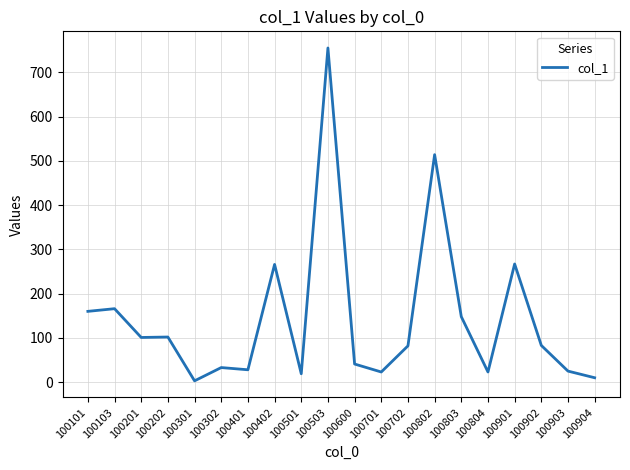

Read the value at 100701.

23